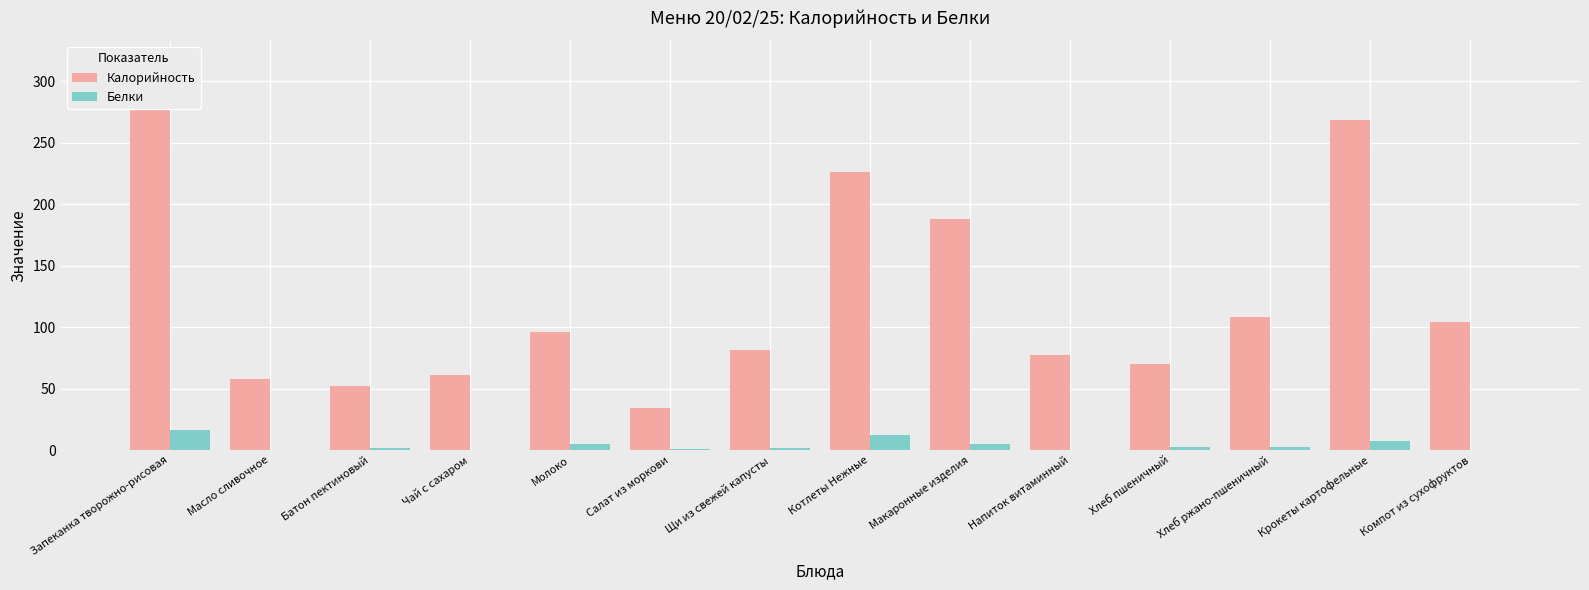

List the series in order of their peak value, lowest first.

Белки, Калорийность